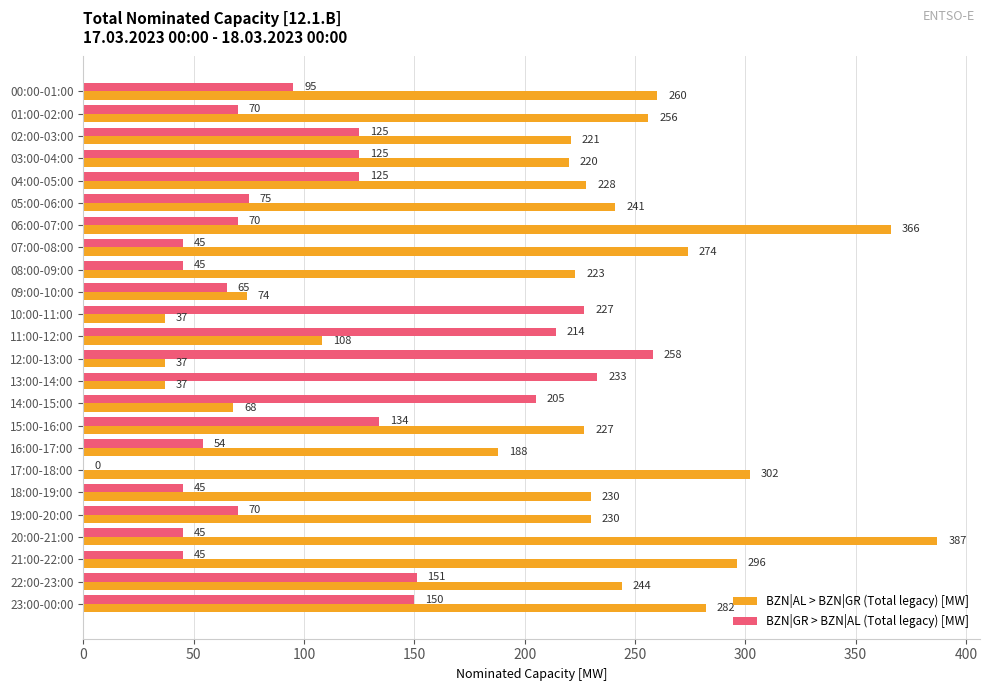

Is it true that BZN|AL > BZN|GR (Total legacy) [MW] equals 335 at 18:00-19:00?

False